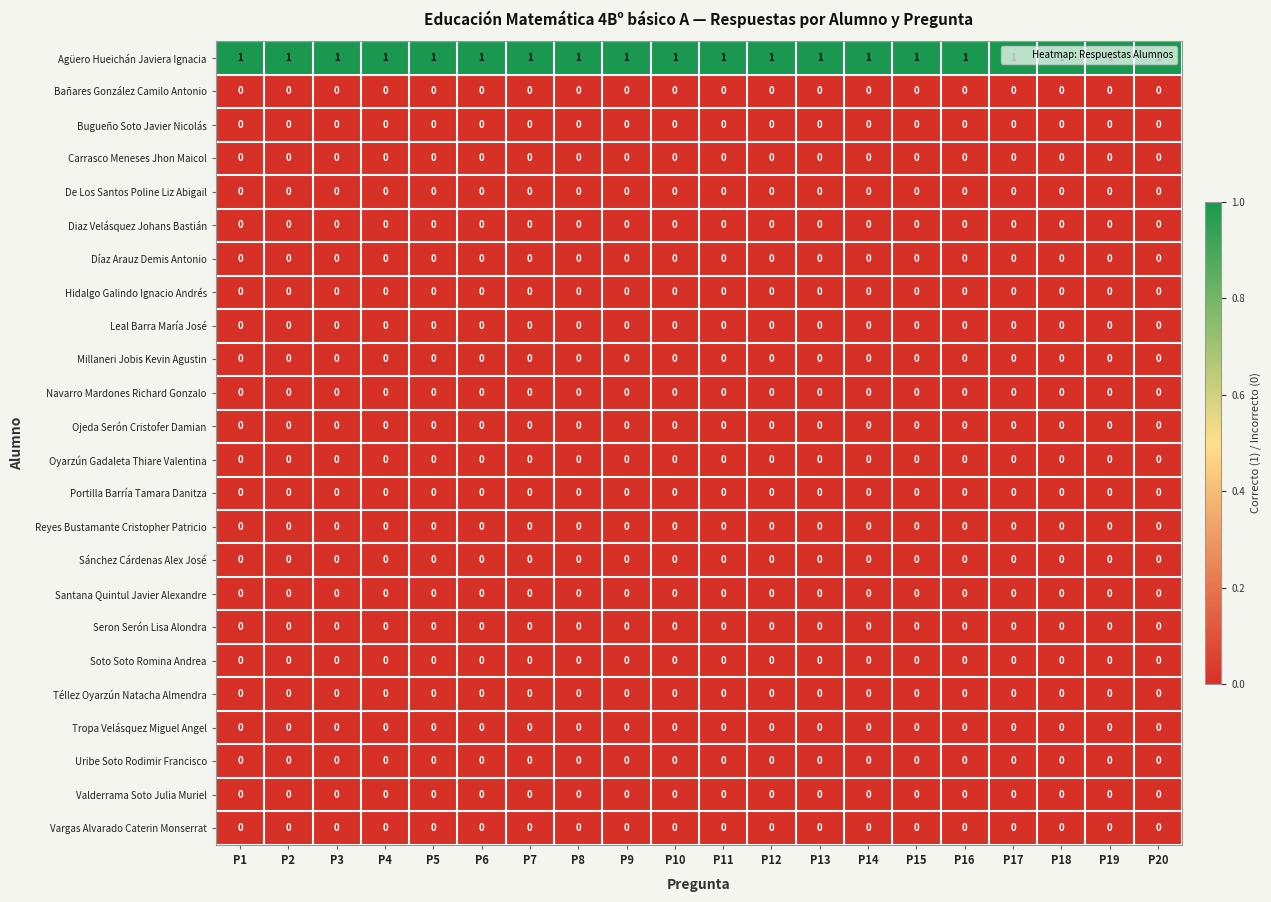

At how many categories does at least one series exceed 0?

20